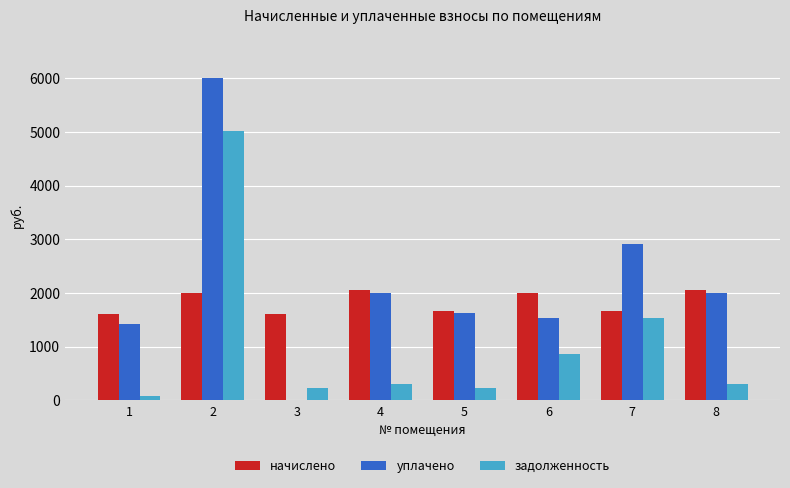

Are the bars horizontal?

No